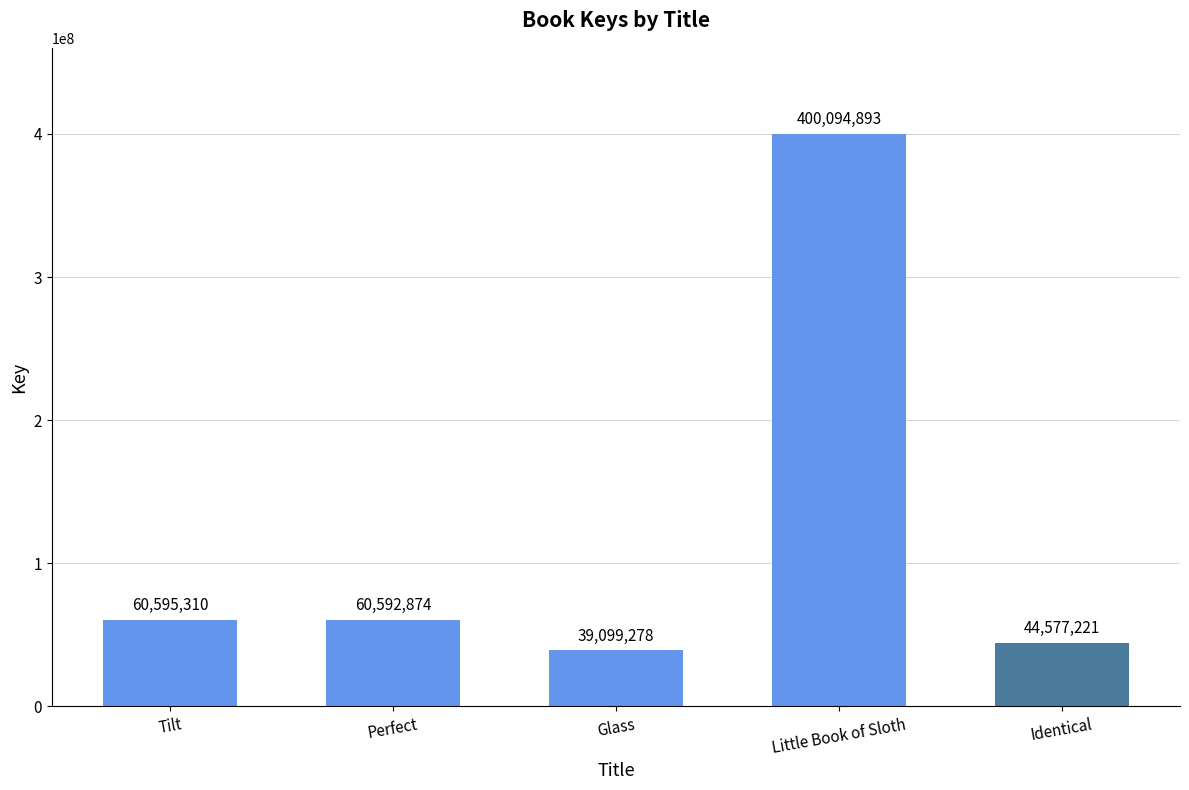

Rank the categories by value from lowest to highest.

Glass, Identical, Perfect, Tilt, Little Book of Sloth